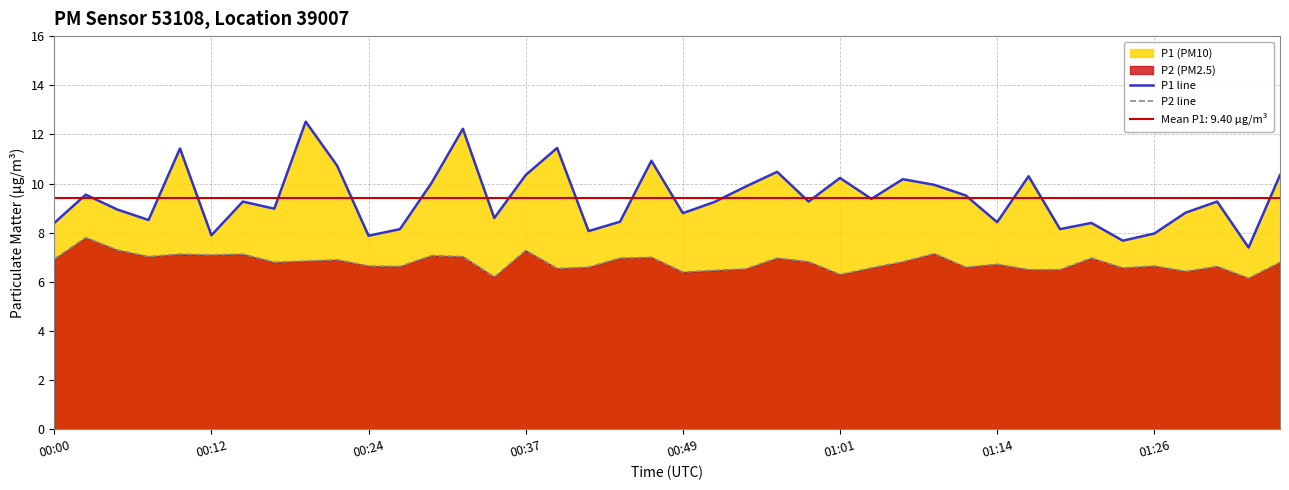

Is it true that P1 line equals 13.9 at 00:12?

False